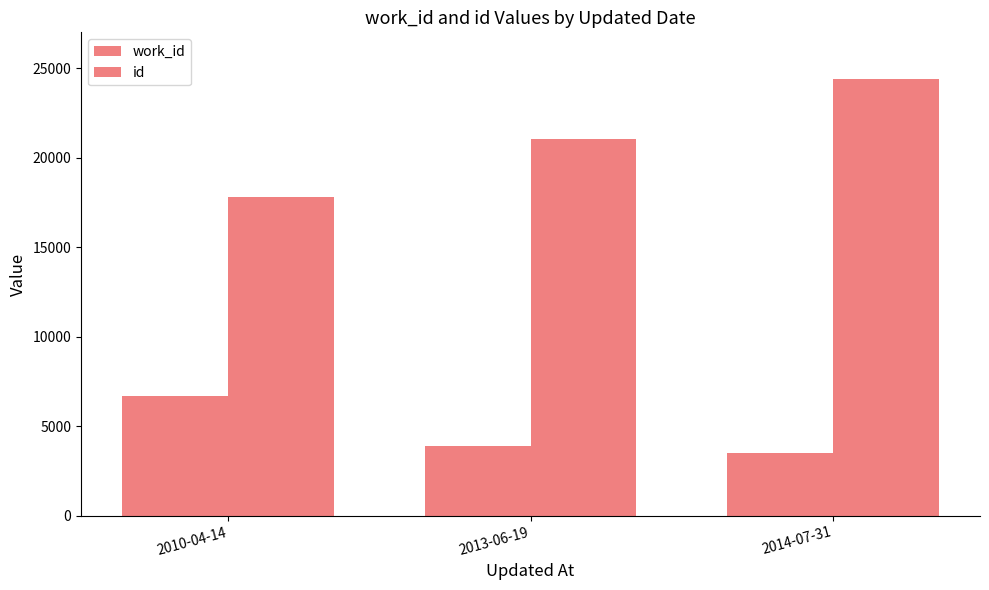

Which has a higher value, 2010-04-14 or 2013-06-19?

2010-04-14